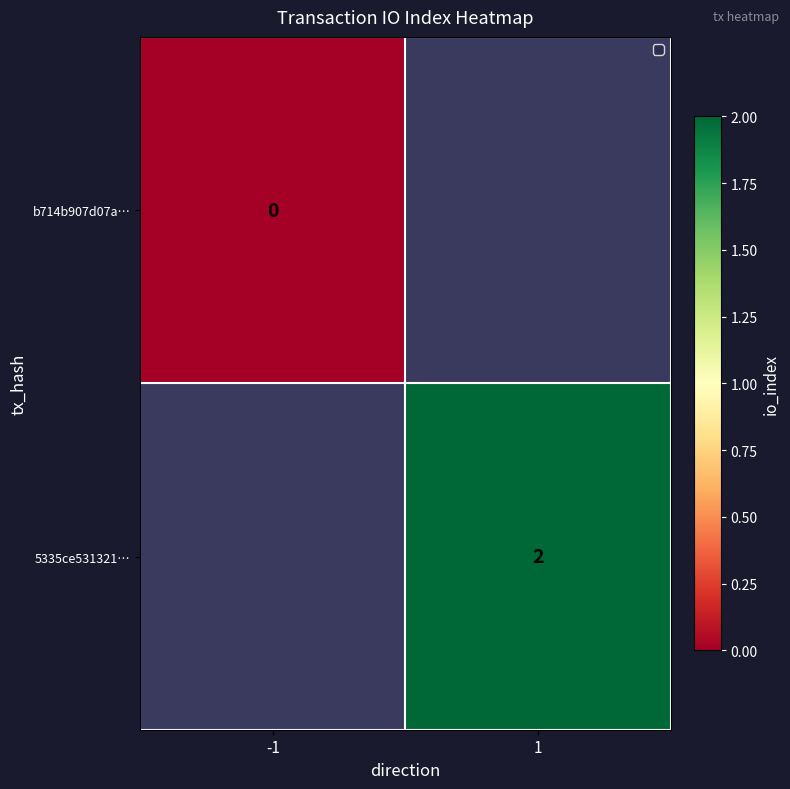

True or false: 5335ce531321… has a value of 2 at 1.

True